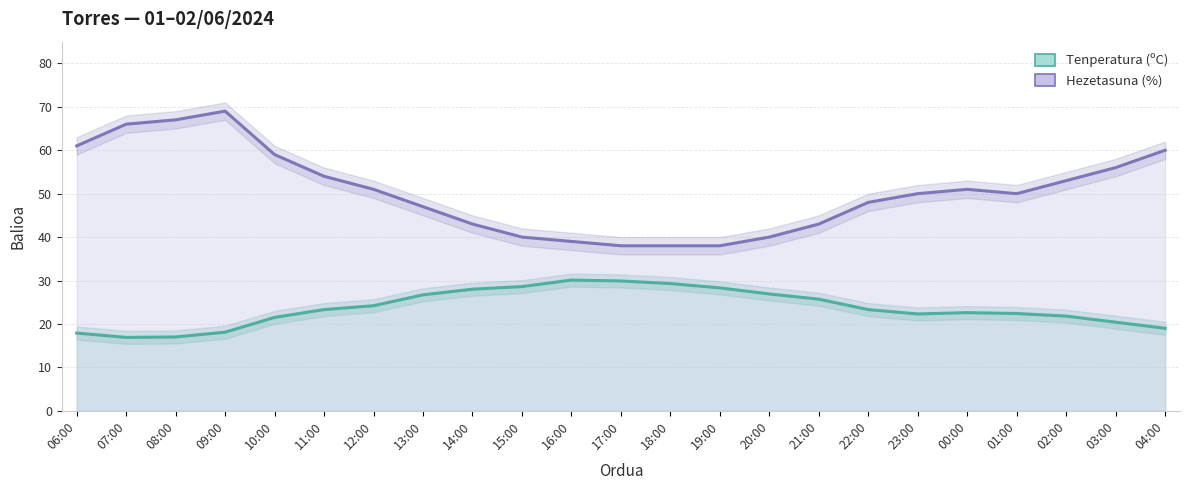

Reading left to right, list all the values displayed in this chart.

Tenperatura (ºC): 17.9	16.9	17.0	18.1	21.5	23.3	24.2	26.7	28.0	28.6	30.1	29.9	29.3	28.3	26.9	25.7	23.3	22.3	22.6	22.4	21.8	20.4	19.0
Hezetasuna (%): 61.0	66.0	67.0	69.0	59.0	54.0	51.0	47.0	43.0	40.0	39.0	38.0	38.0	38.0	40.0	43.0	48.0	50.0	51.0	50.0	53.0	56.0	60.0